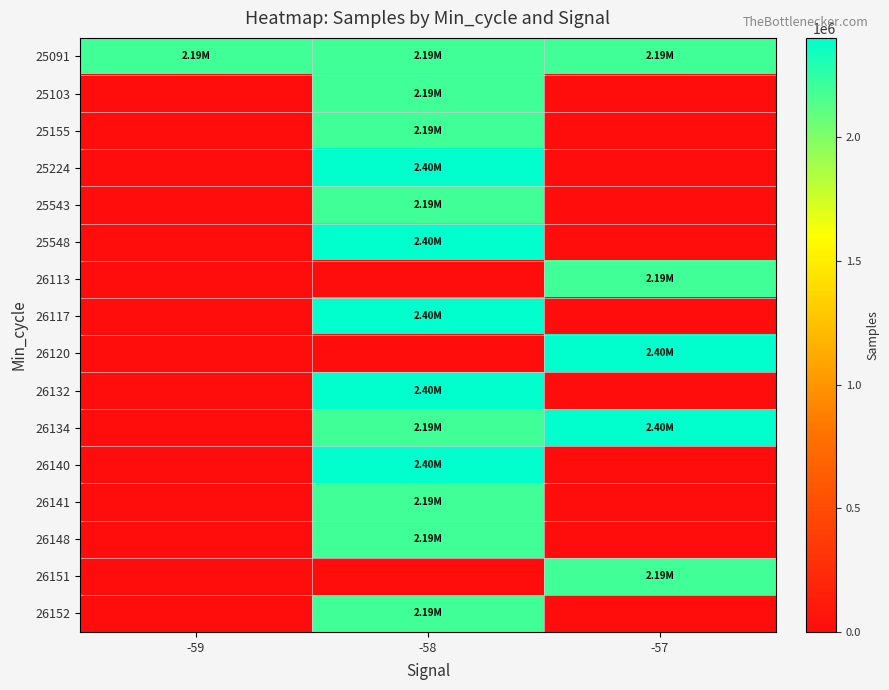

At which category does the chart reach its peak across all series?

-58